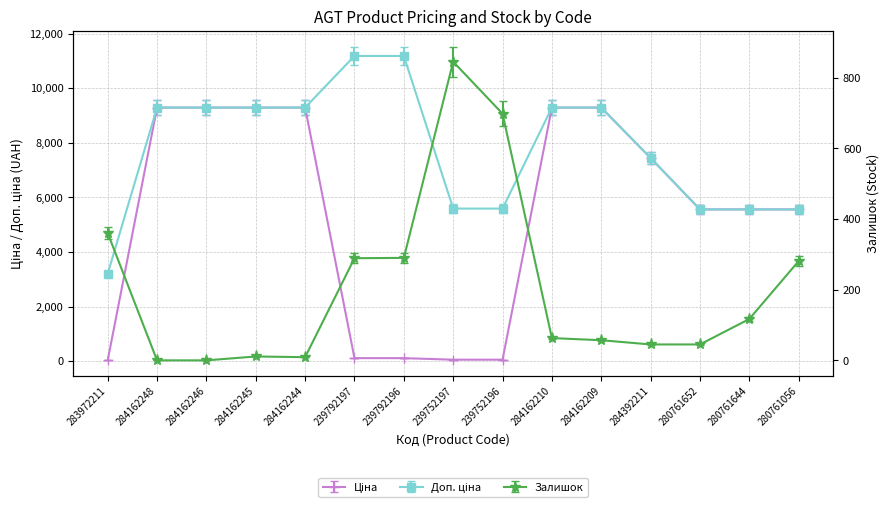

What is the difference between the maximum and minimum values in the Доп. ціна series?

7977.0